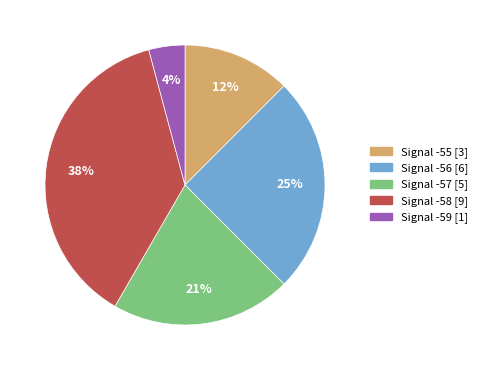

Is there a majority slice in this chart?

No